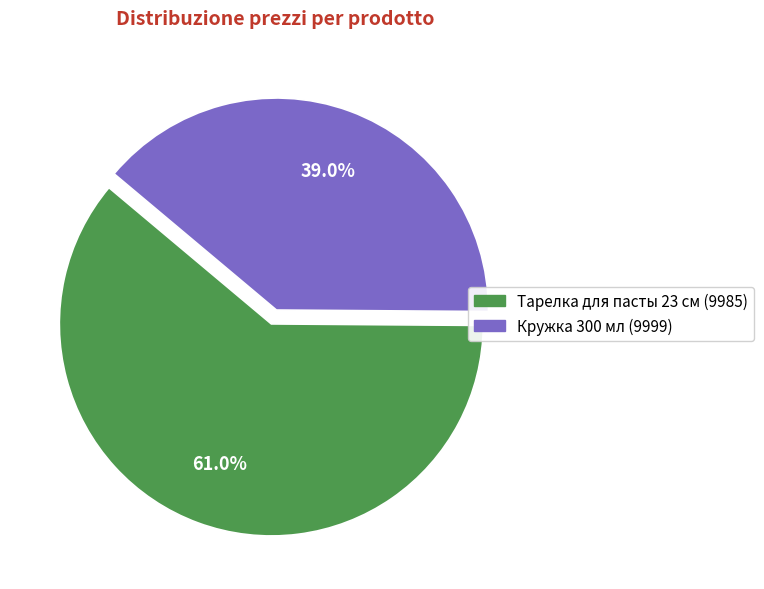

Is there a majority slice in this chart?

Yes